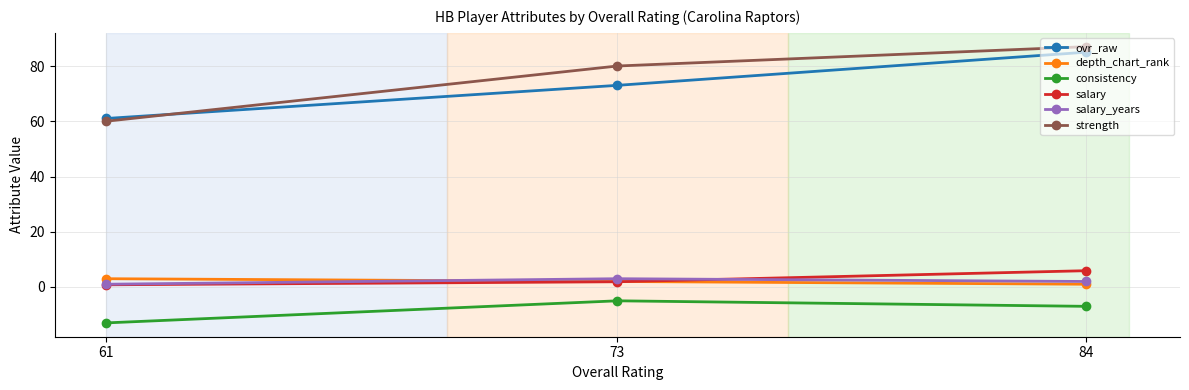

Is this an area chart (filled region under the line)?

No